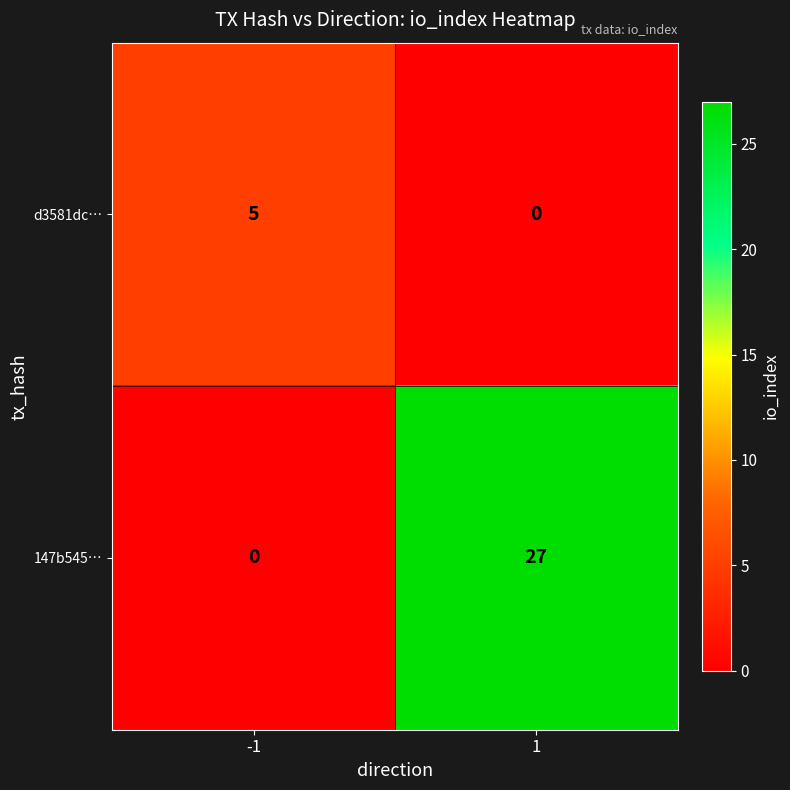

At -1, list the series in order from largest to smallest.

d3581dc…, 147b545…